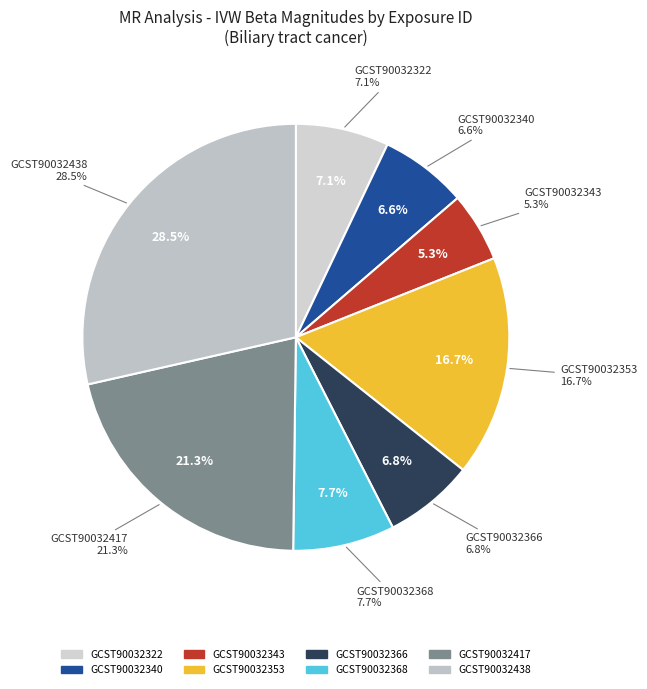

Which slice is the smallest?

GCST90032343